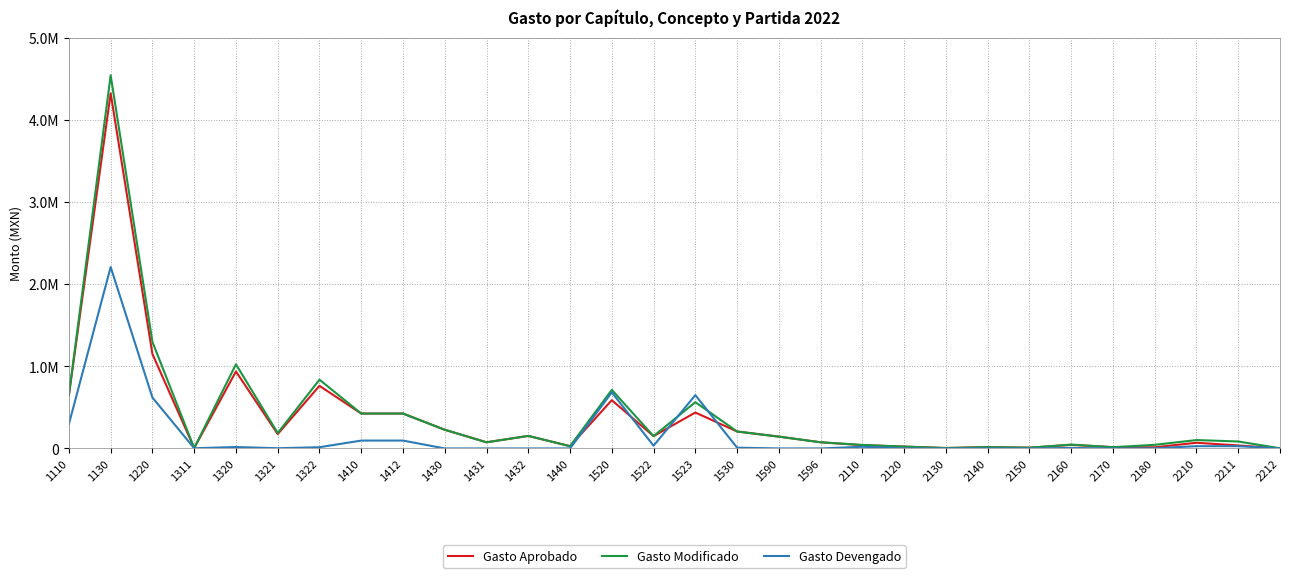

Is this an area chart (filled region under the line)?

No